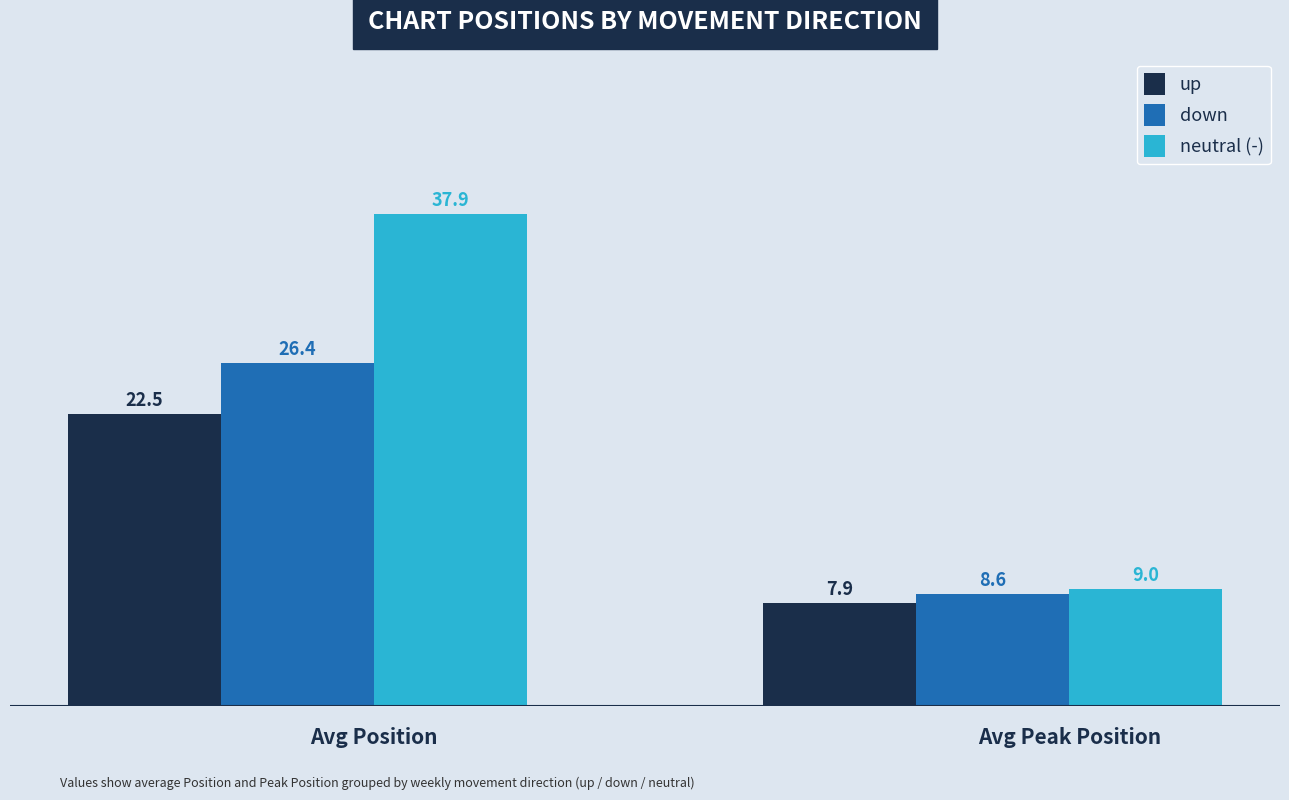

What is the difference between the maximum and minimum values in the neutral (-) series?

28.9